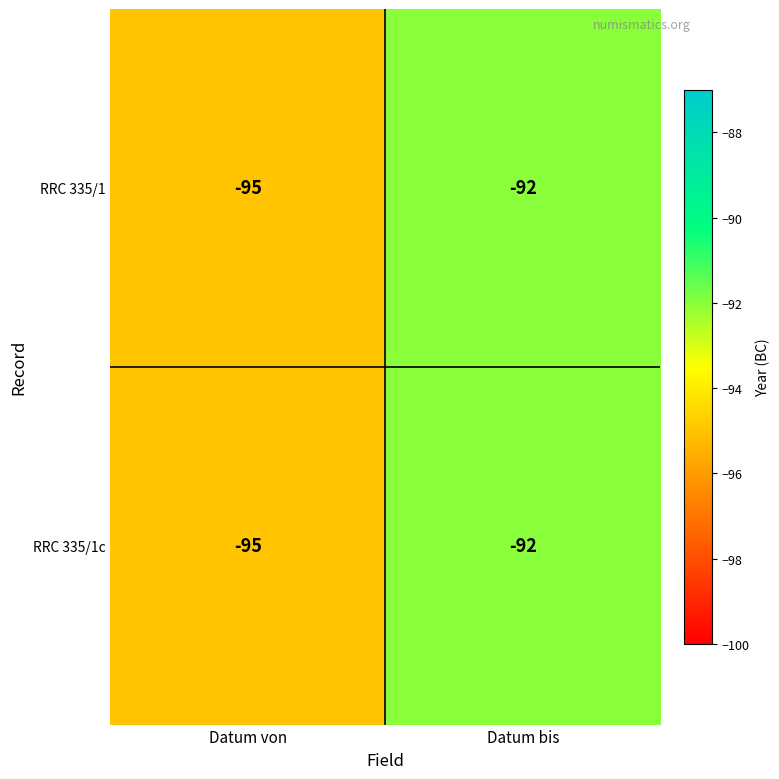

What is the total value across all series at Datum von?

-190